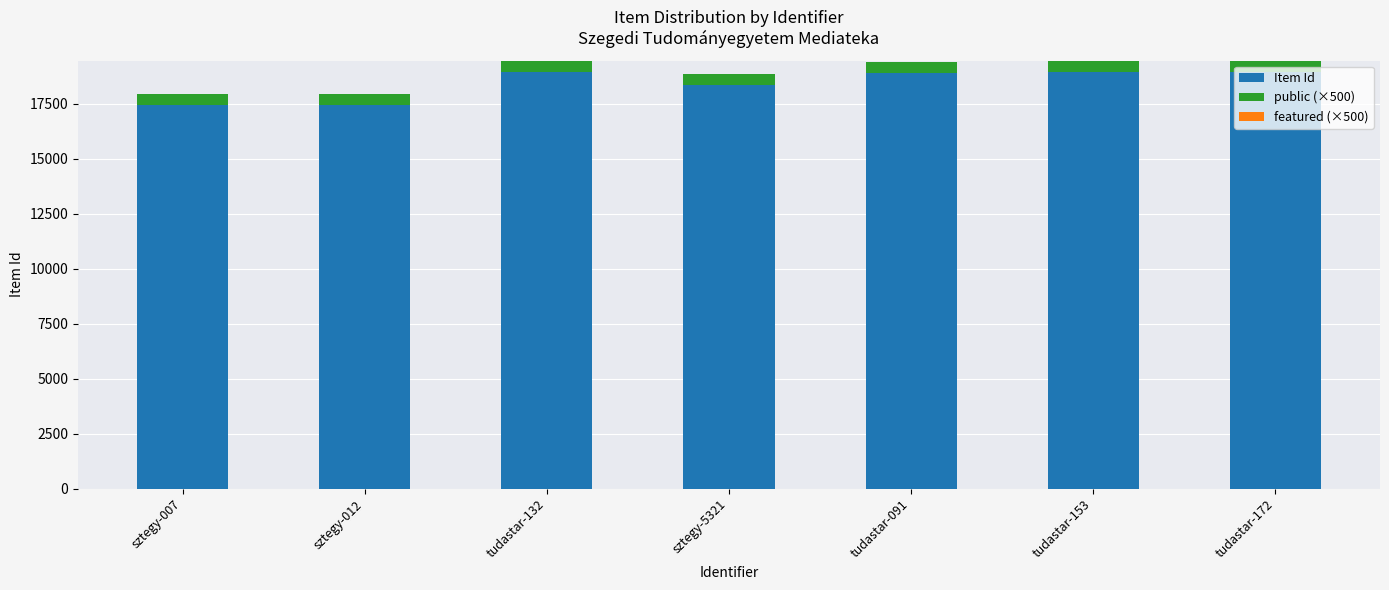

How many data points does each series have?

7